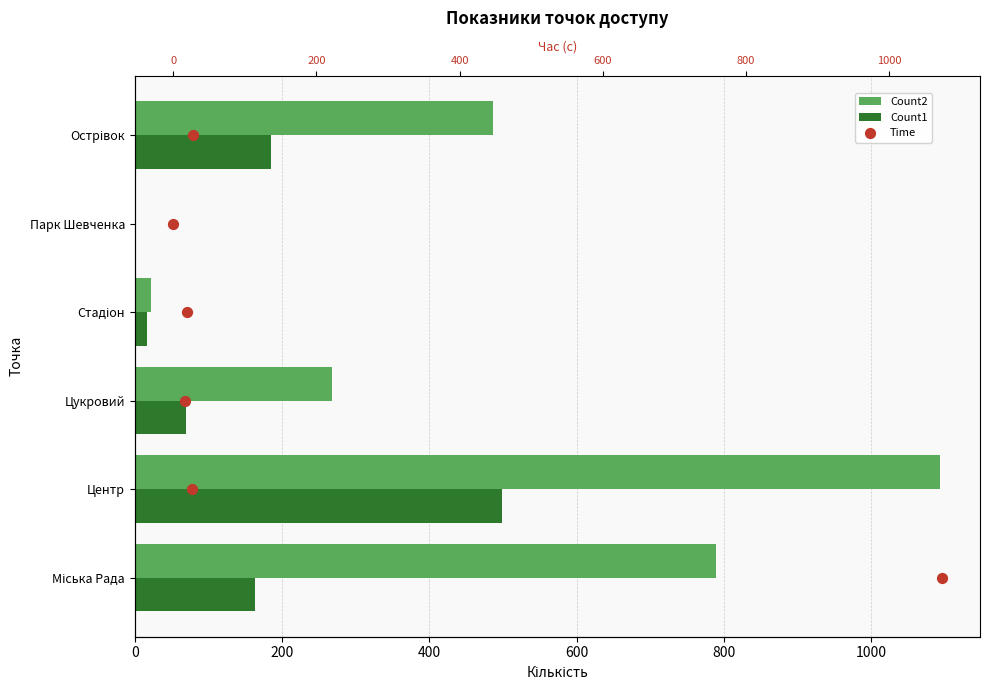

Which series has the largest total across all categories?

Count2